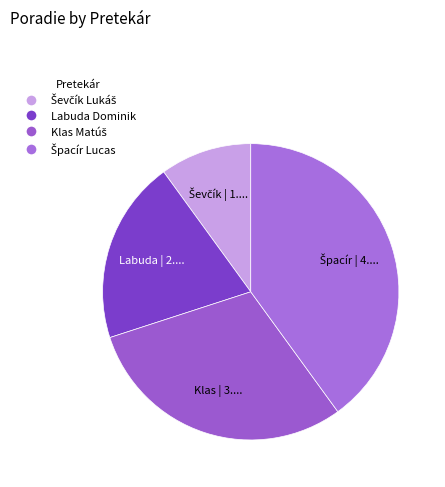

Is Labuda Dominik the majority of the pie?

No